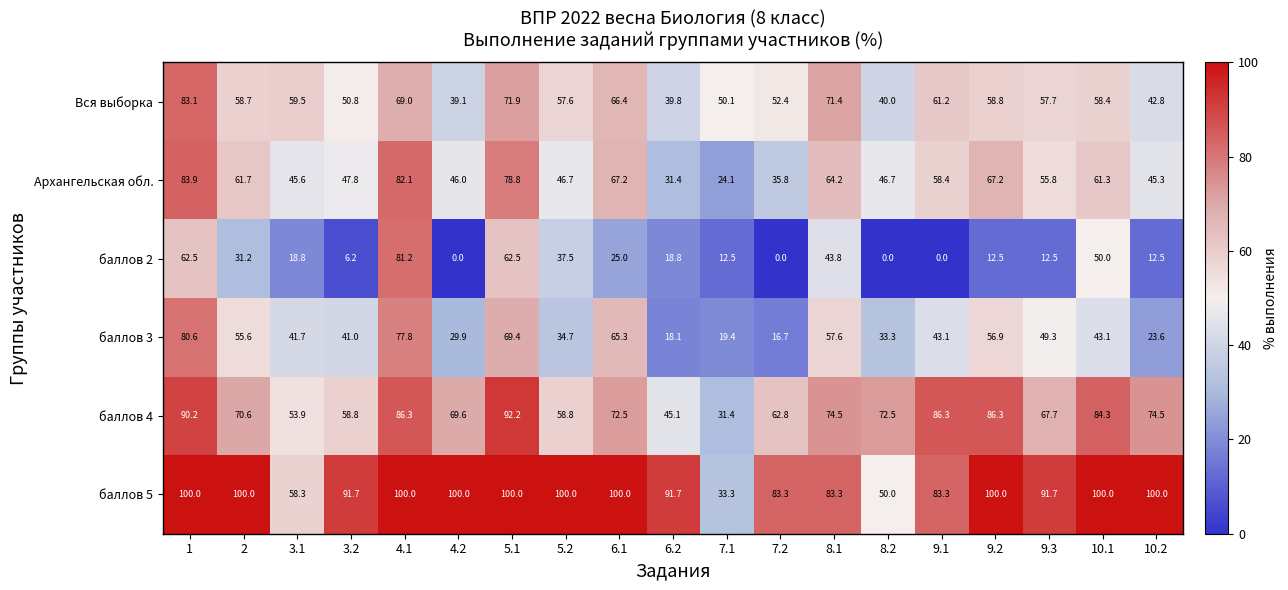

What is the highest value of the баллов 5 series?

100.0